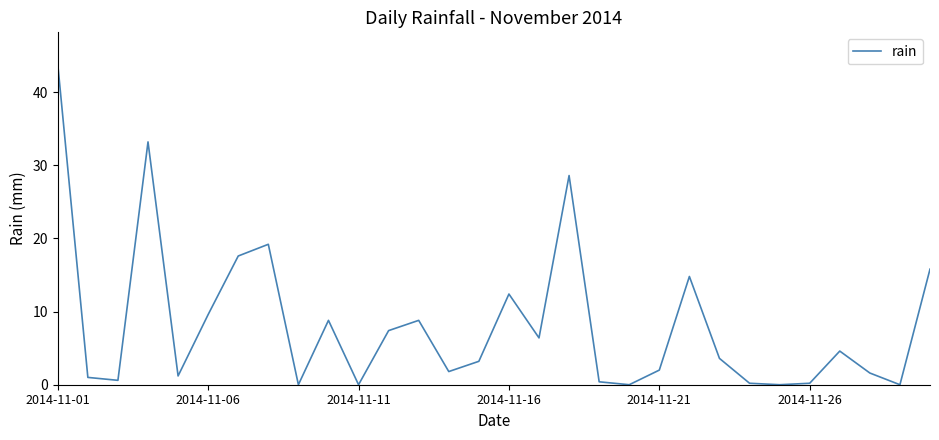

What is the maximum value shown in the chart?

43.8